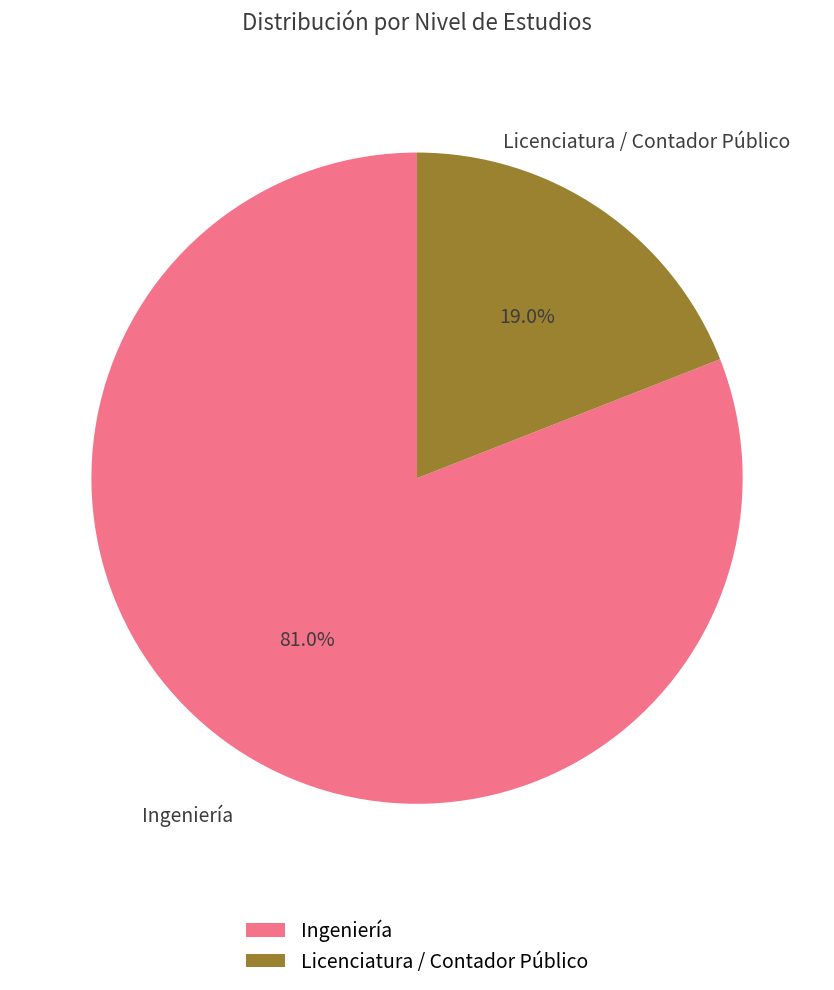

Which slice represents more than half of the pie?

Ingeniería